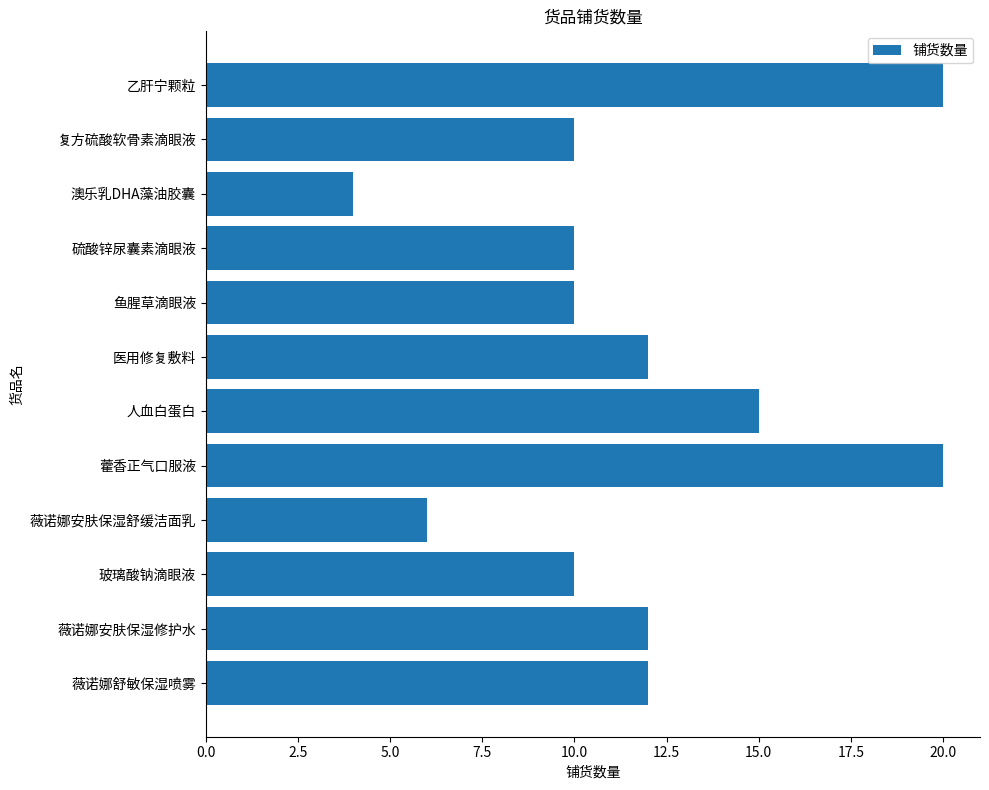

Count the number of data series in this chart.

1